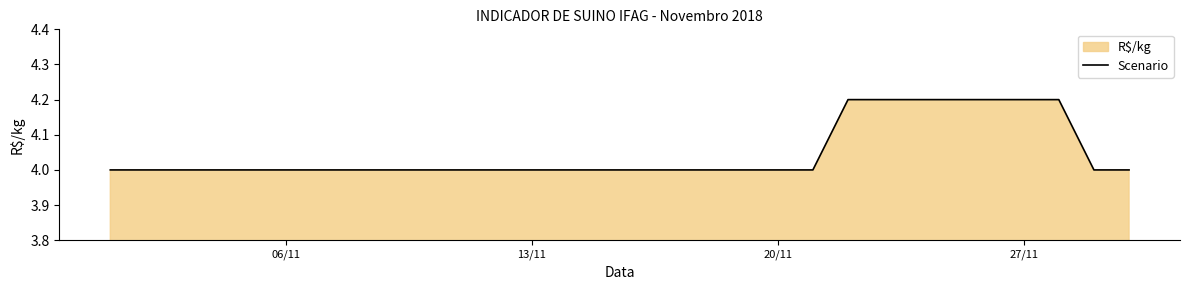

What is the value of the 7th point from the left?

4.0